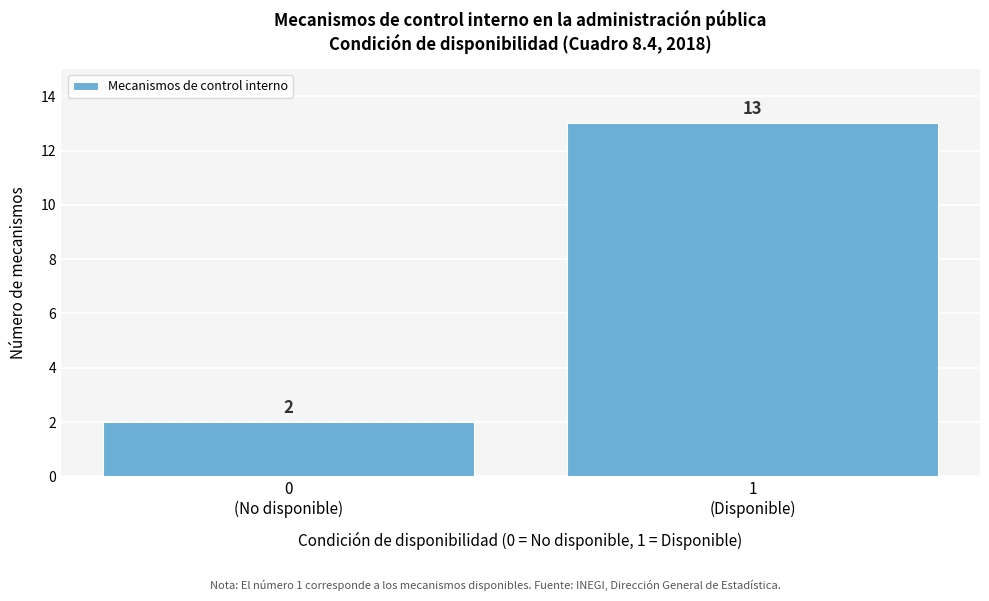

Reading left to right, what are all the values shown in this chart?

2	13